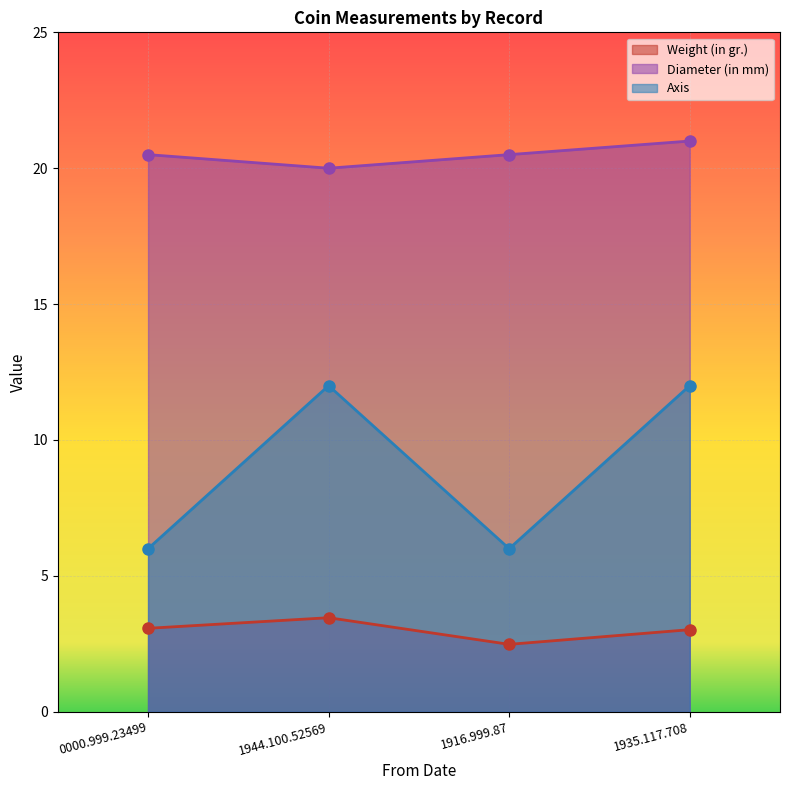

What is the label of the 4th point from the right?

0000.999.23499